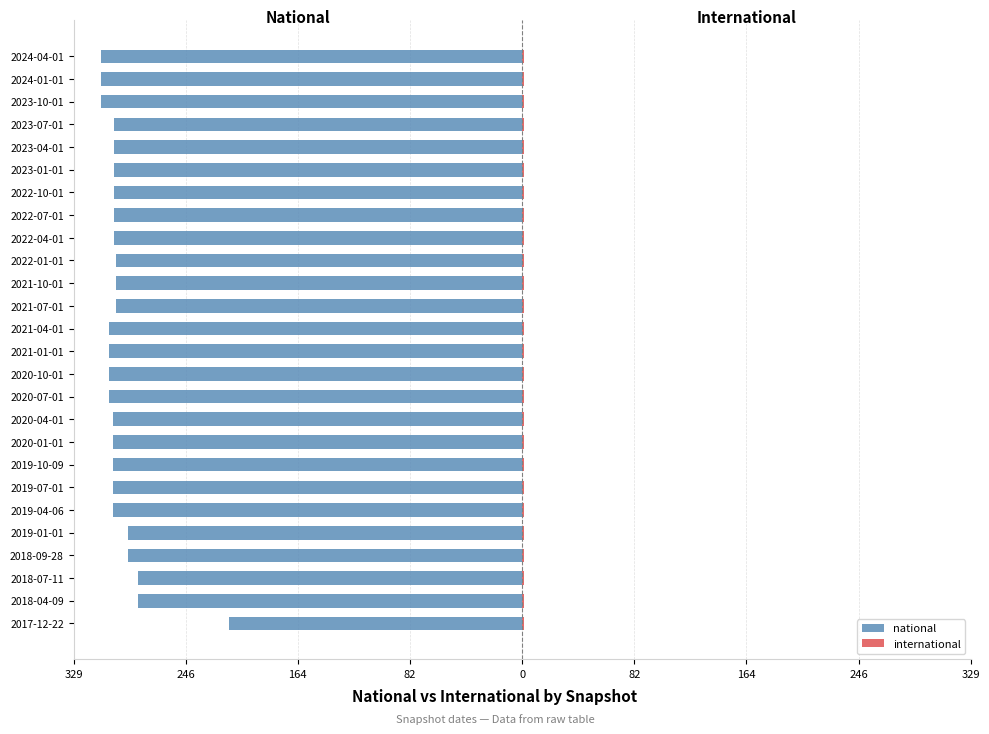

Between 2018-09-28 and 2024-01-01, which is larger?

2018-09-28